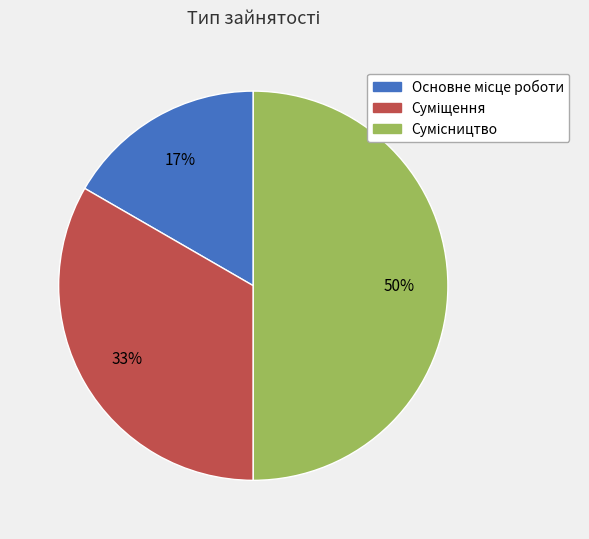

To the nearest percent, what is the difference between the largest and smallest slice percentages?

33%